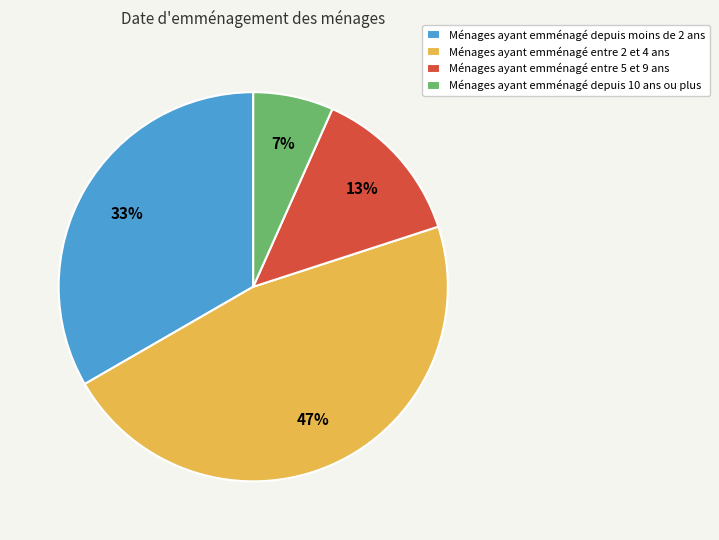

Count the number of slices in the pie.

4